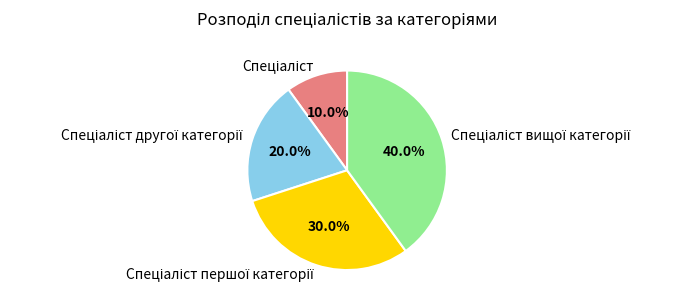

Is there any slice that represents more than half of the pie?

No